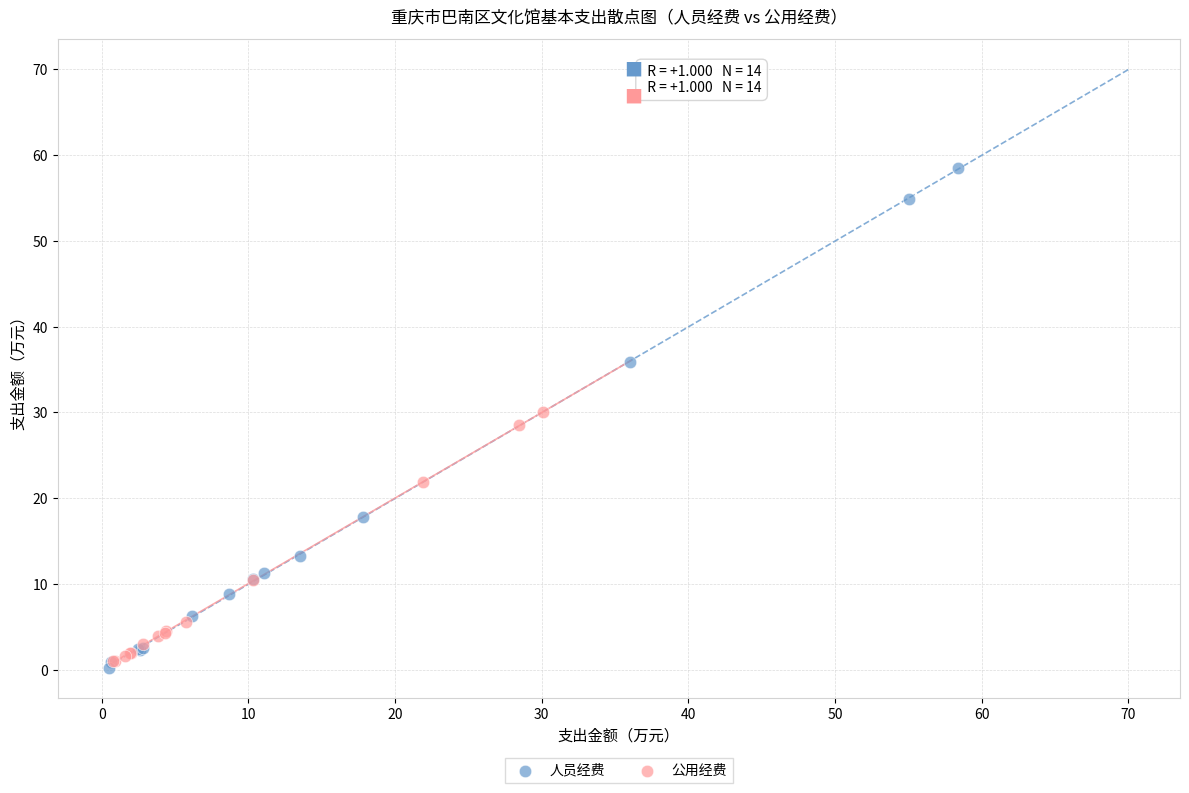

Which series has the largest Y range (max minus min)?

人员经费